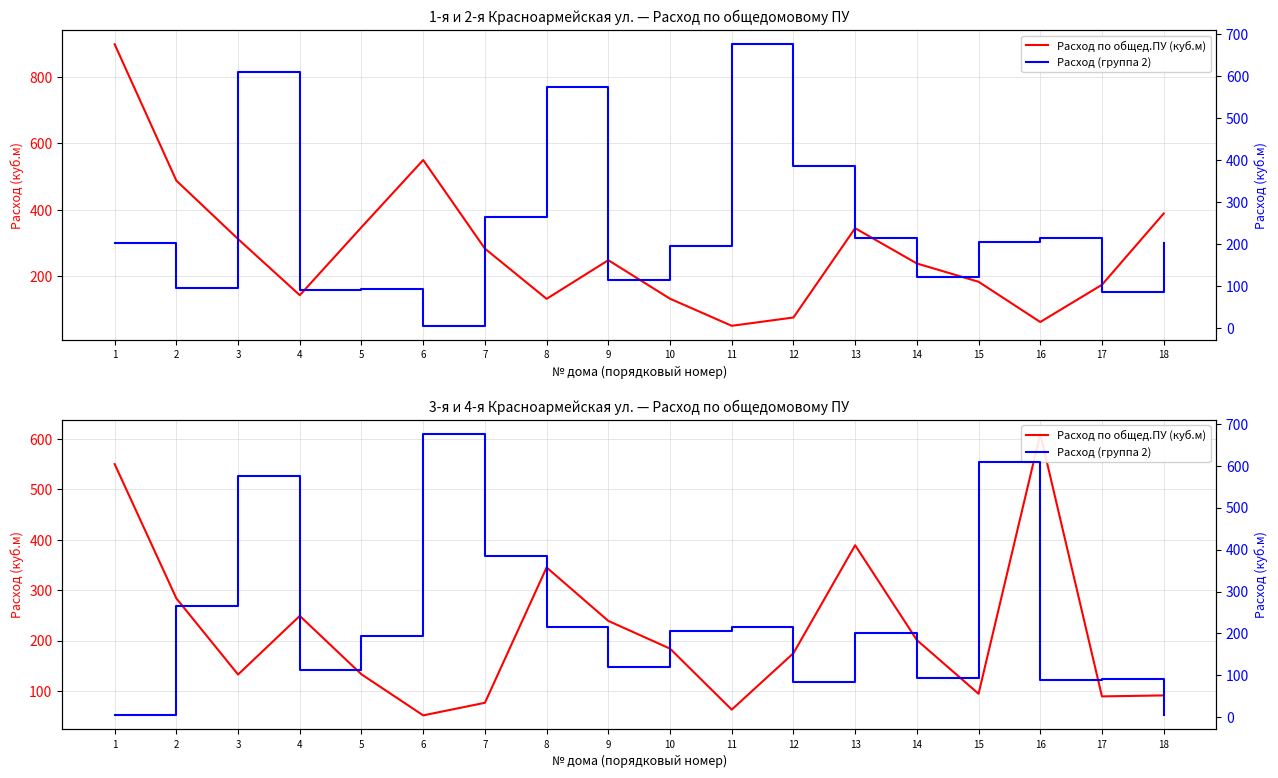

At which label is Расход по общед.ПУ (куб.м) closest to 330?

8